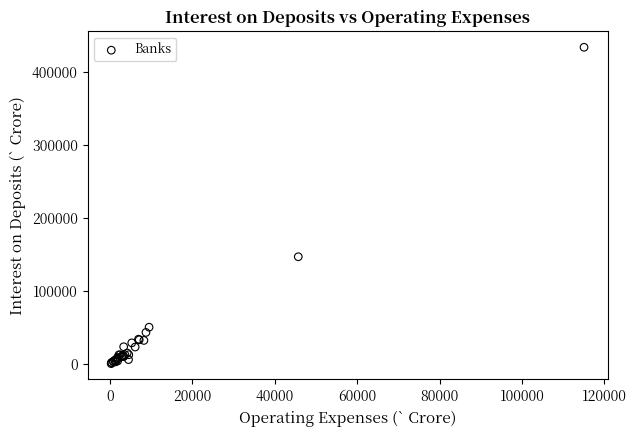

What Y value in the scatter plot is closest to 217683?

147399.0